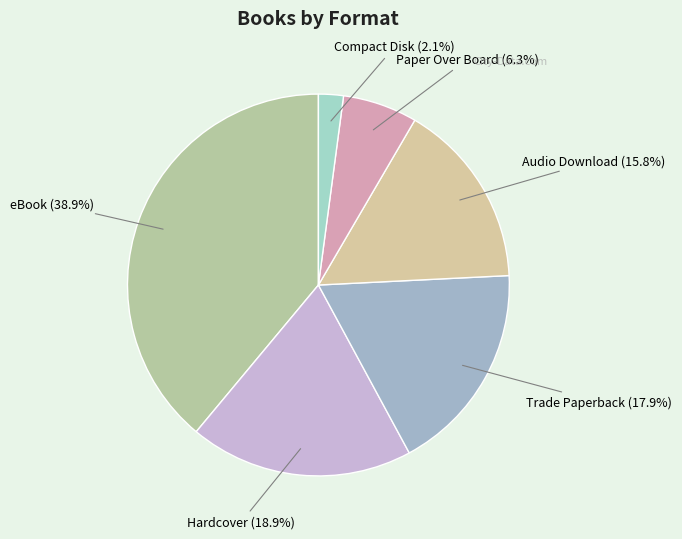

Is the sum of Compact Disk and eBook greater than half?

No